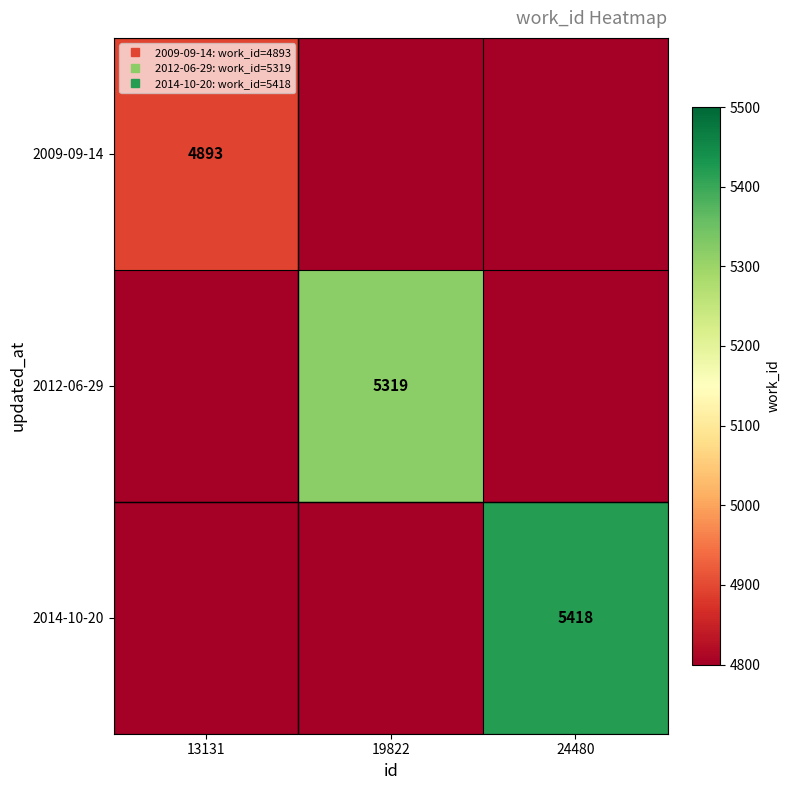

What is the total value across all series at 13131?

13679